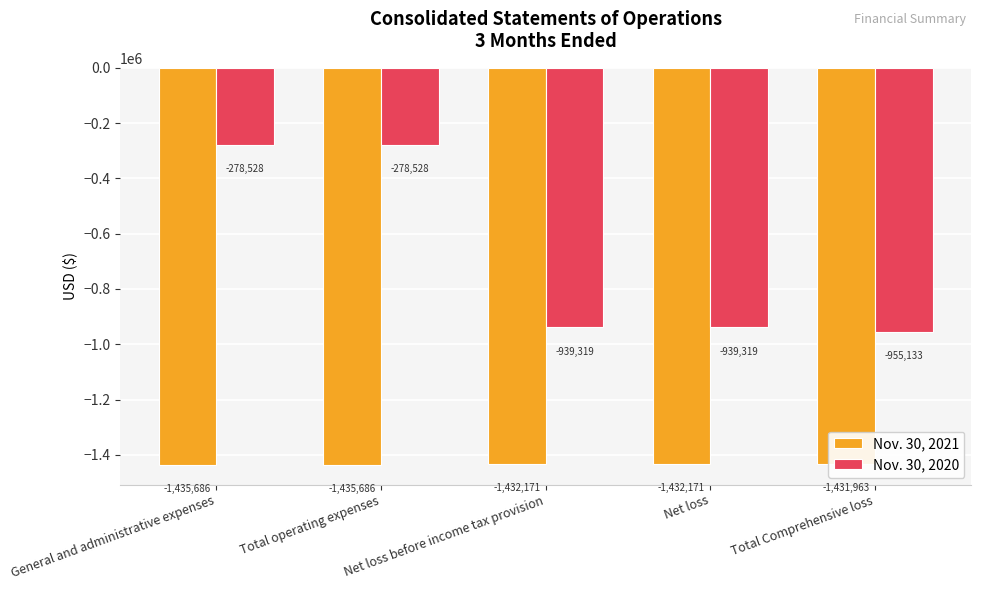

Rank the series by their average value, from lowest to highest.

Nov. 30, 2021, Nov. 30, 2020